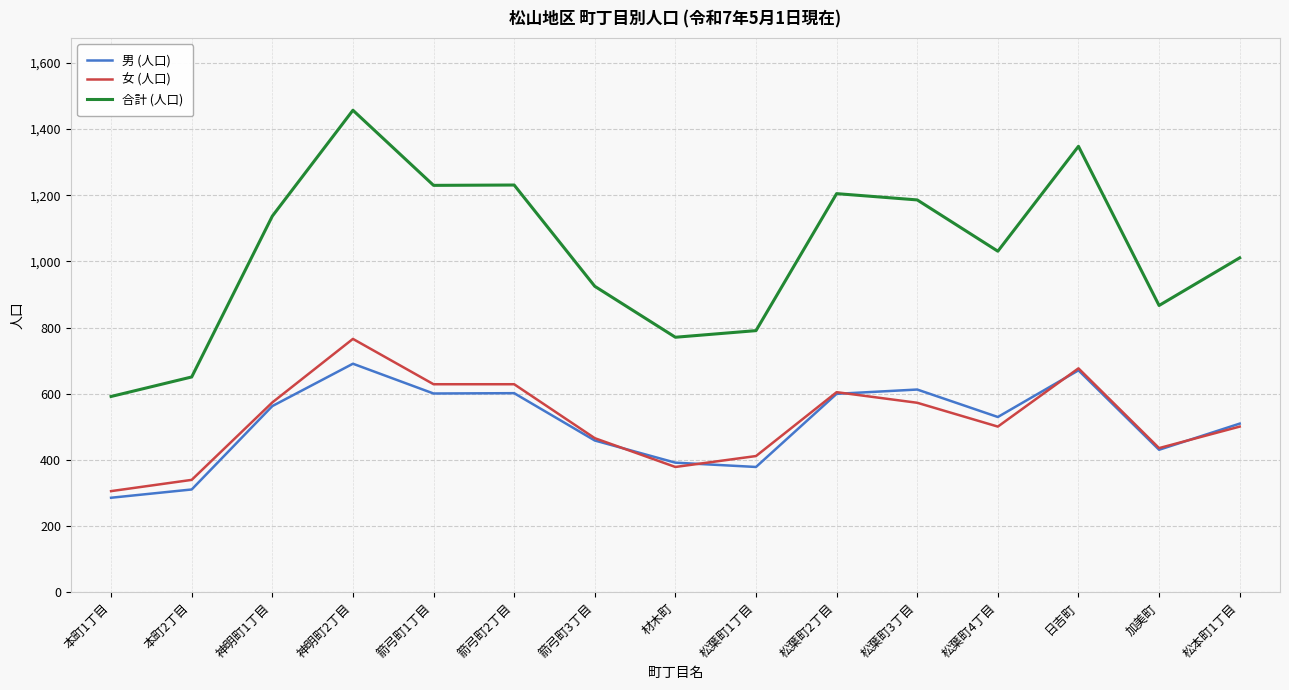

What is the total value across all series at 箭弓町2丁目?

2462